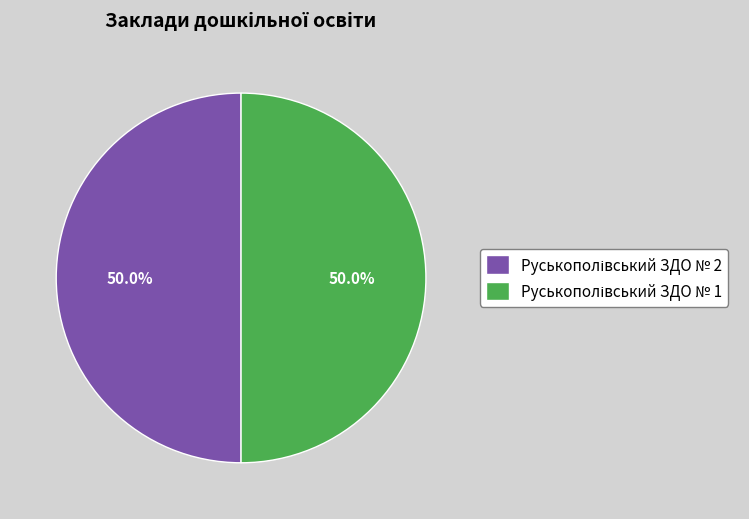

Count the number of slices in the pie.

2